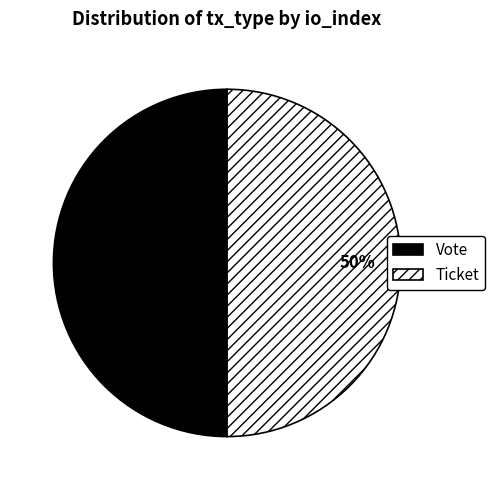

Count the number of slices in the pie.

2